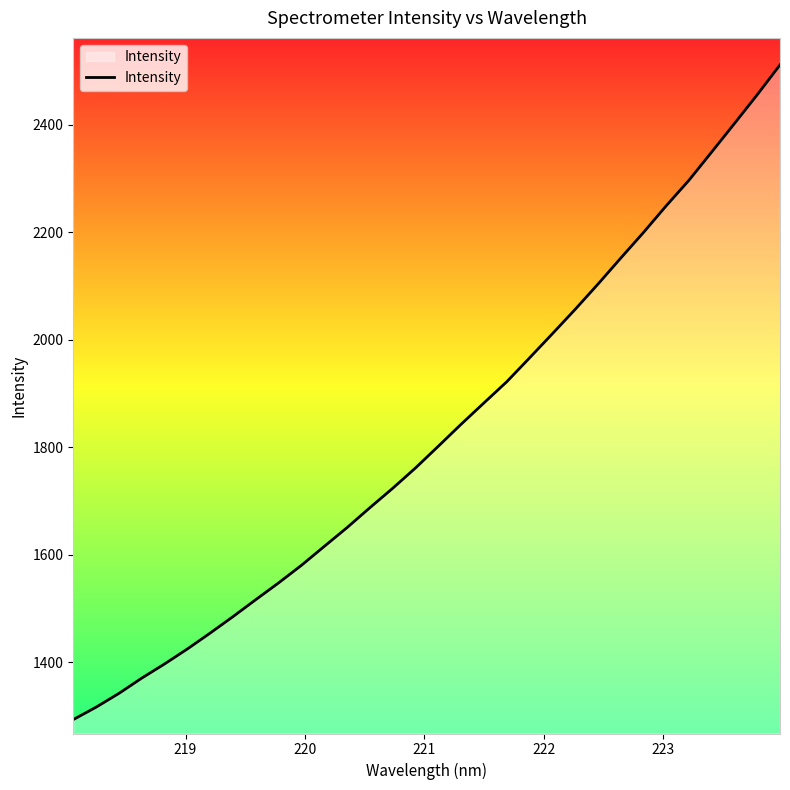

What is the maximum value shown in the chart?

2511.4